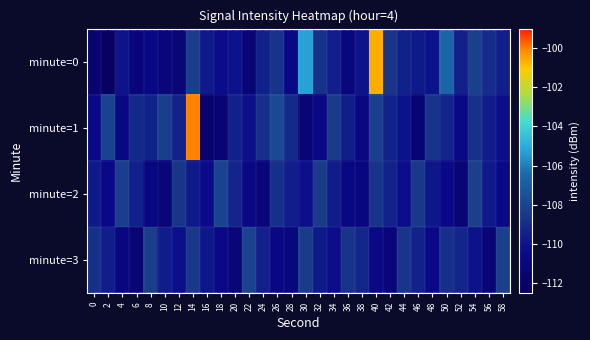

Rank the series at 44 from lowest to highest value.

minute=2, minute=1, minute=0, minute=3